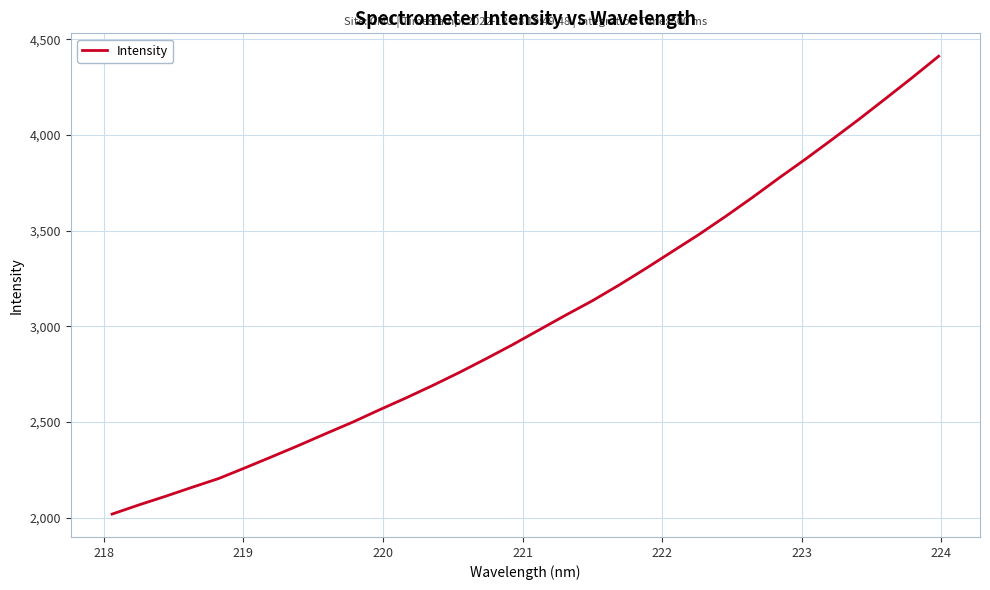

What is the maximum value shown in the chart?

4412.0